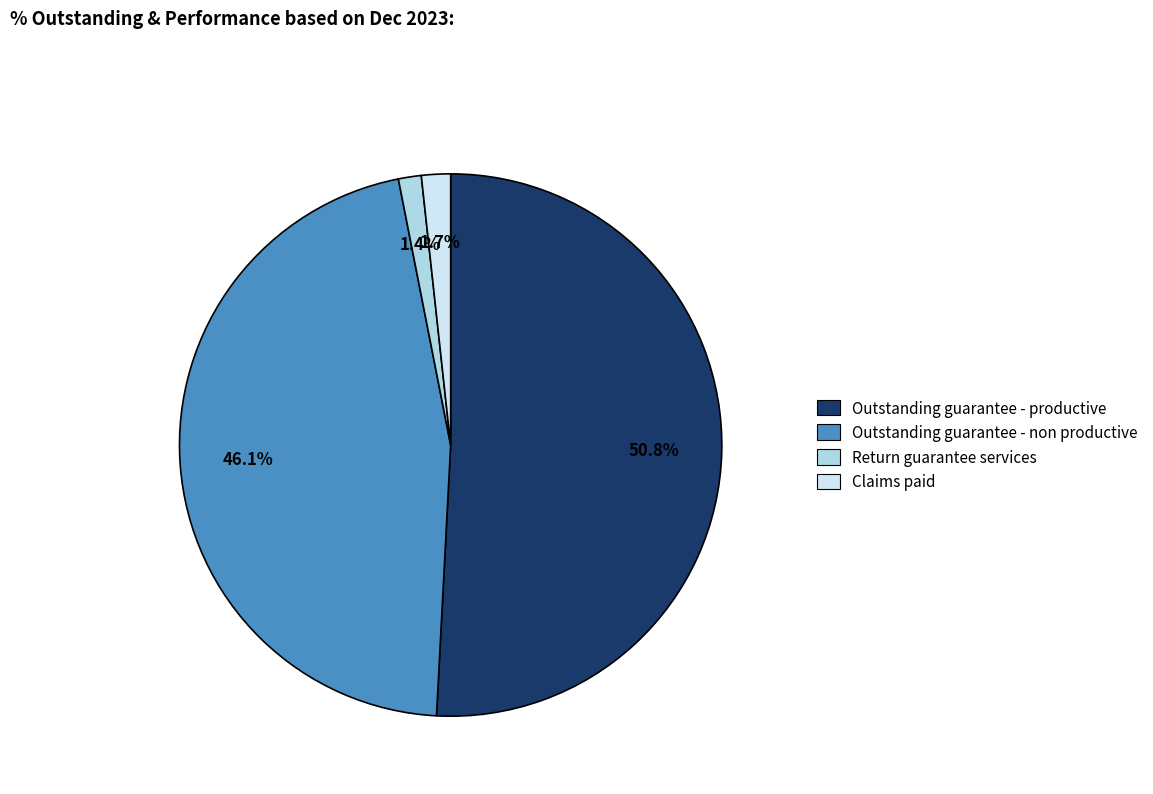

Is it true that Return guarantee services is 11% of the pie?

False